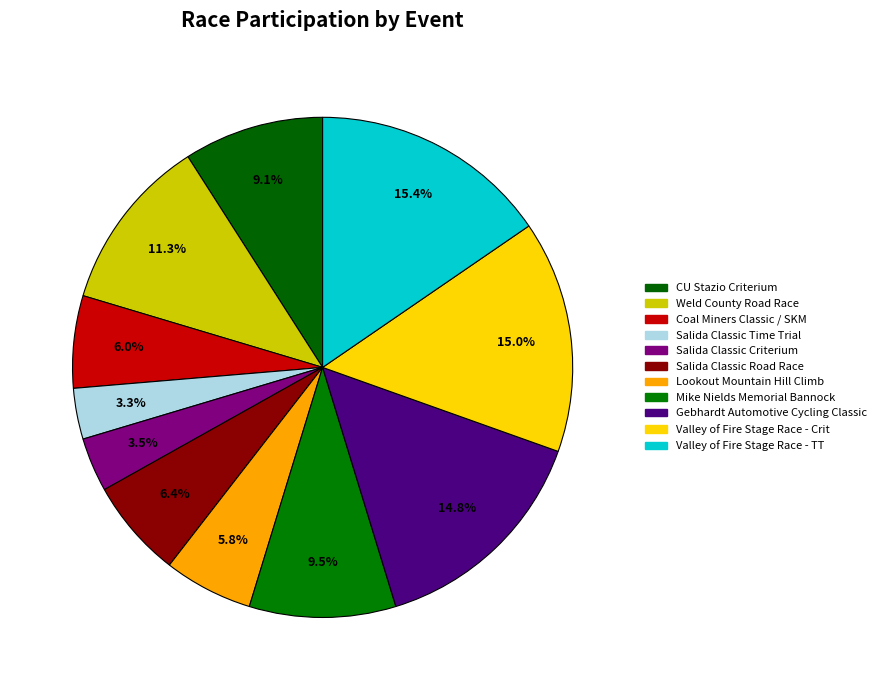

Which category has the biggest portion of the pie?

Valley of Fire Stage Race - TT